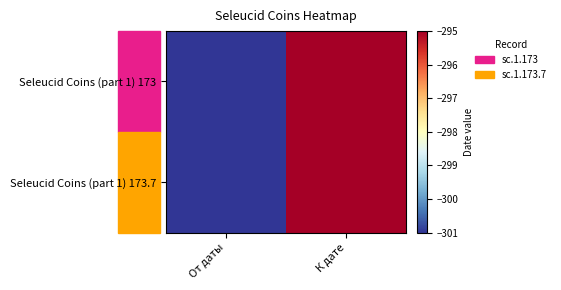

Which category has the lowest value across all series?

От даты